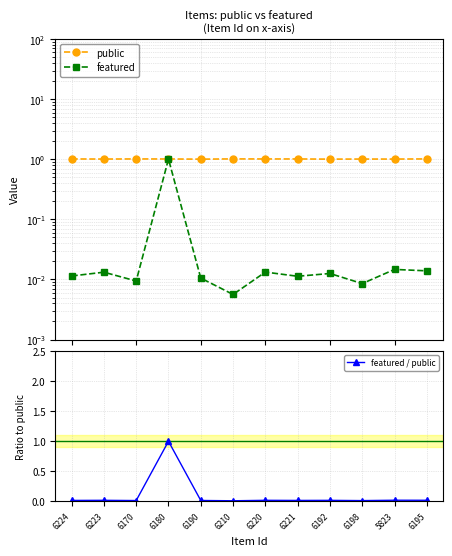

At which label does featured reach its peak?

6180